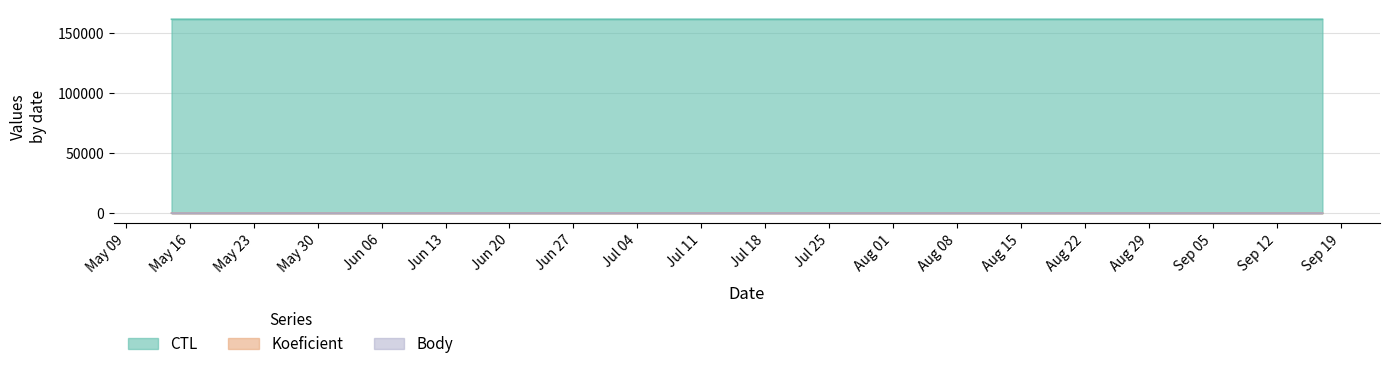

Is it true that CTL equals 268404 at 2016-05-21?

False